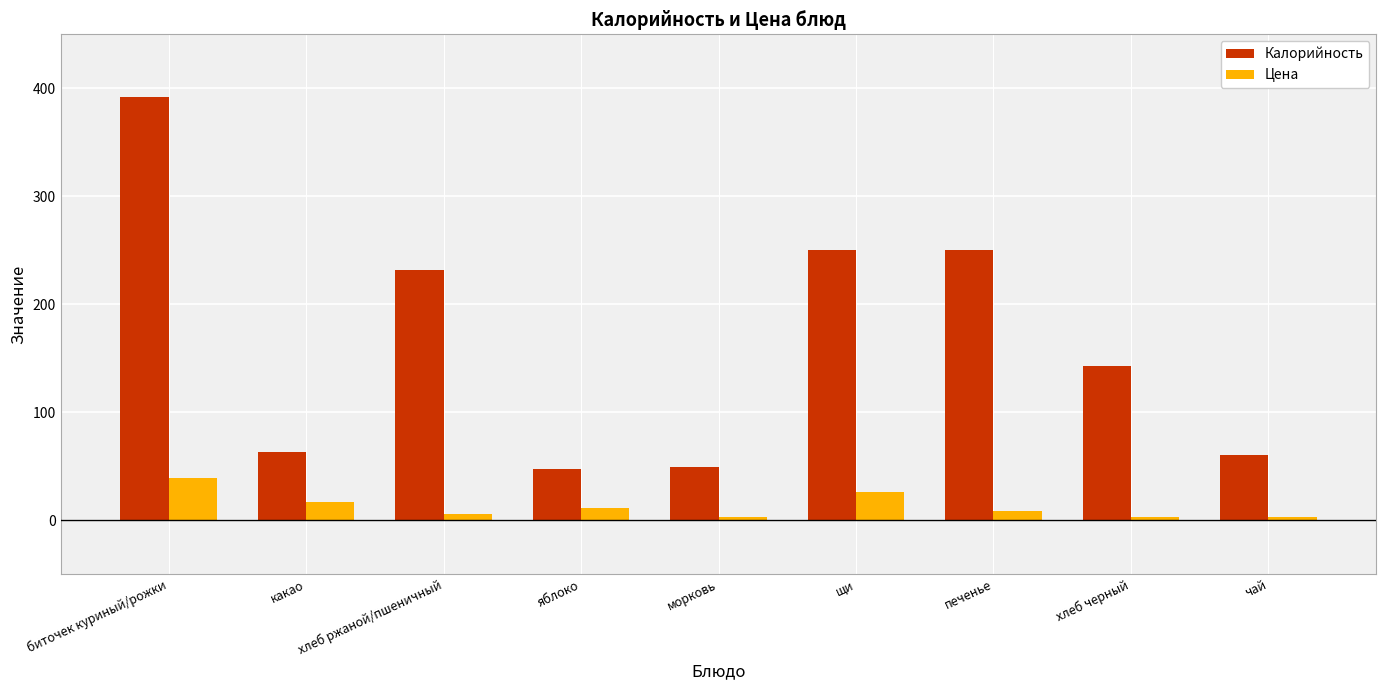

Rank the series by their average value, from lowest to highest.

Цена, Калорийность